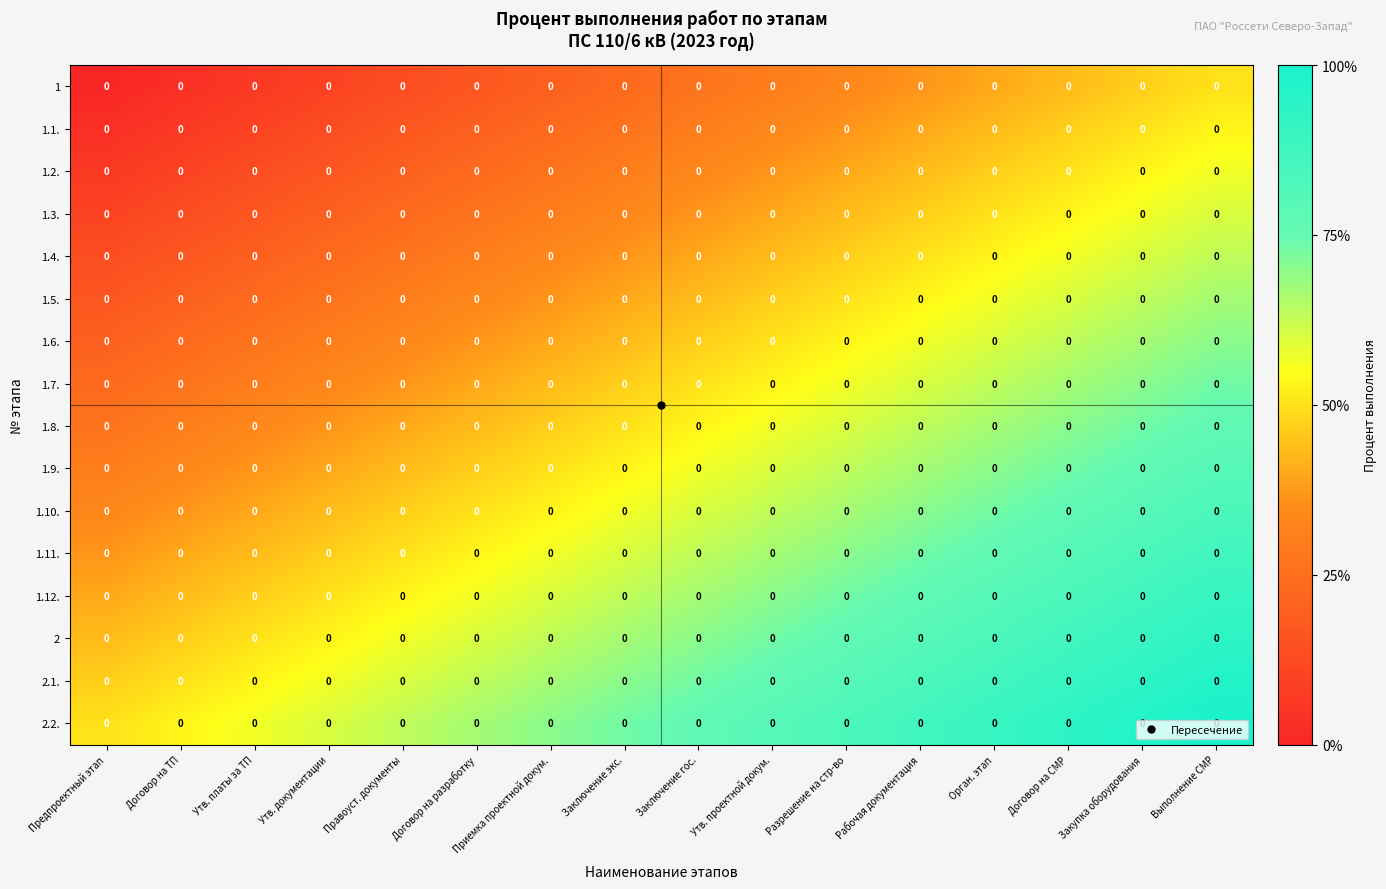

At which category does the chart reach its peak across all series?

Выполнение СМР